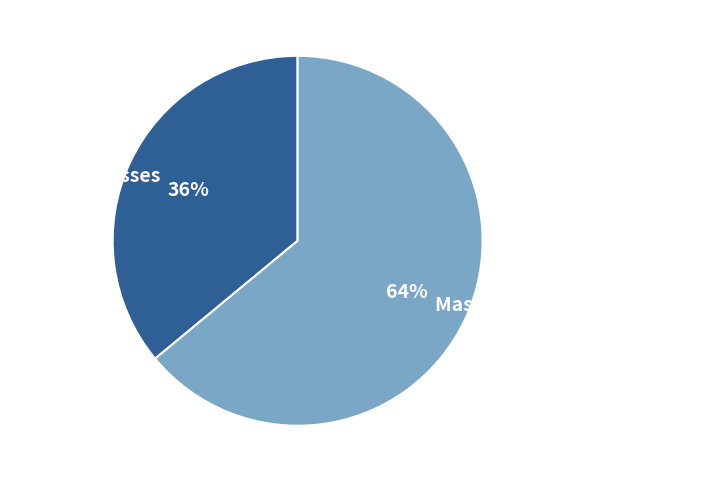

Which category has the smallest portion of the pie?

Veteran Classes